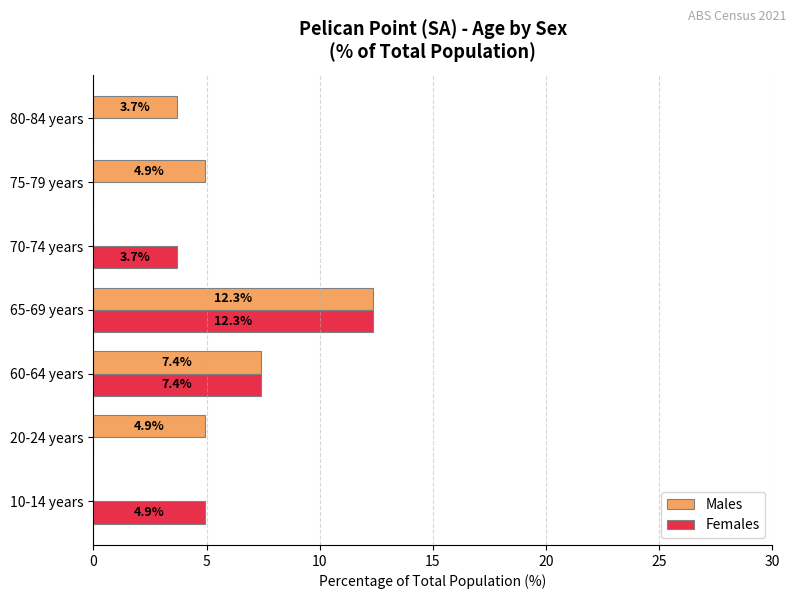

At which category is the sum across all series the highest?

65-69 years